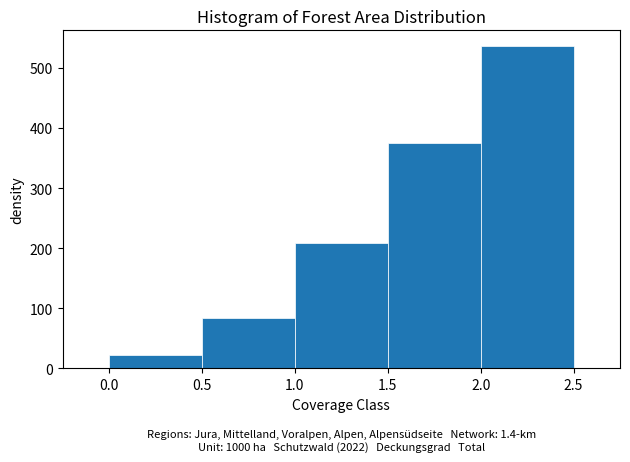

Which range on the x-axis has the tallest bar?

2.0 to 2.5